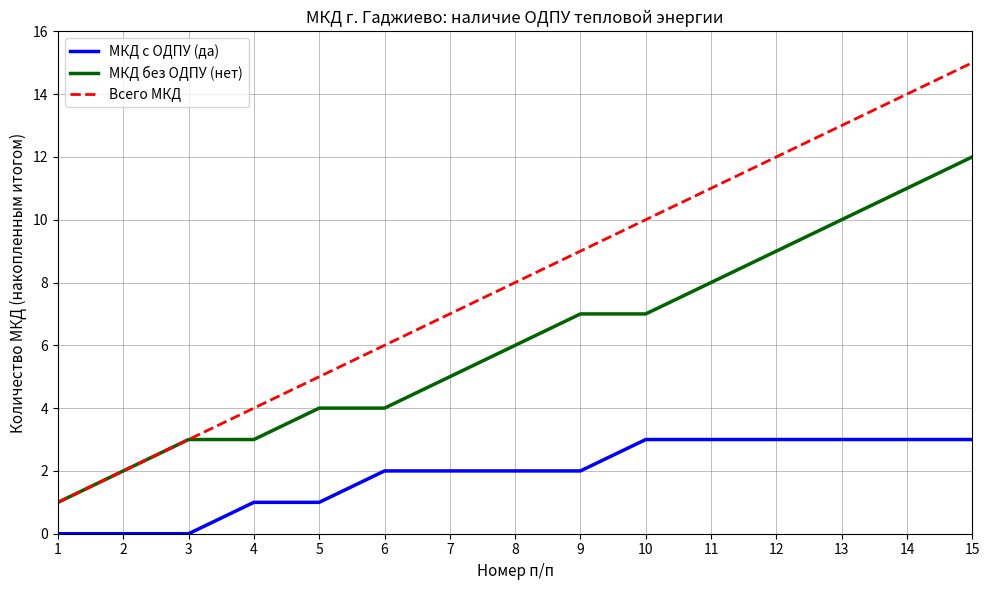

How many МКД с ОДПУ (да) values are between 1 and 3?

12